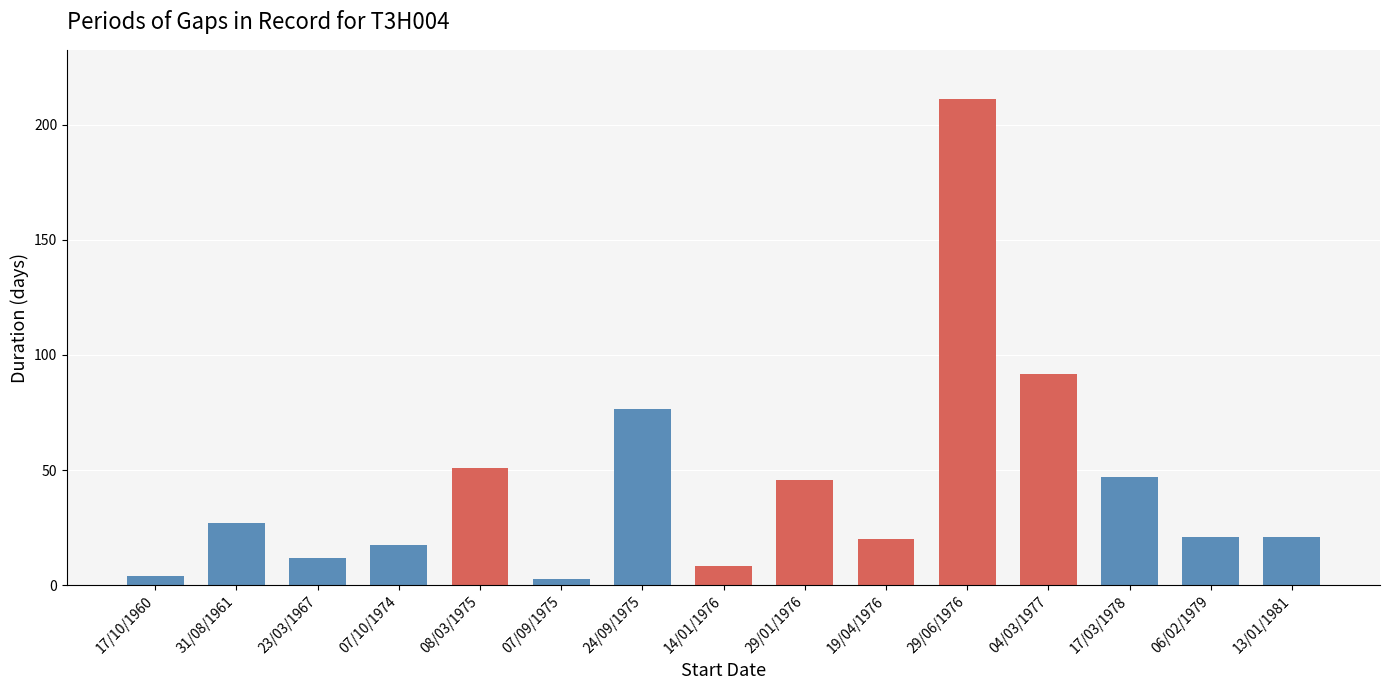

What is the average value?

43.8